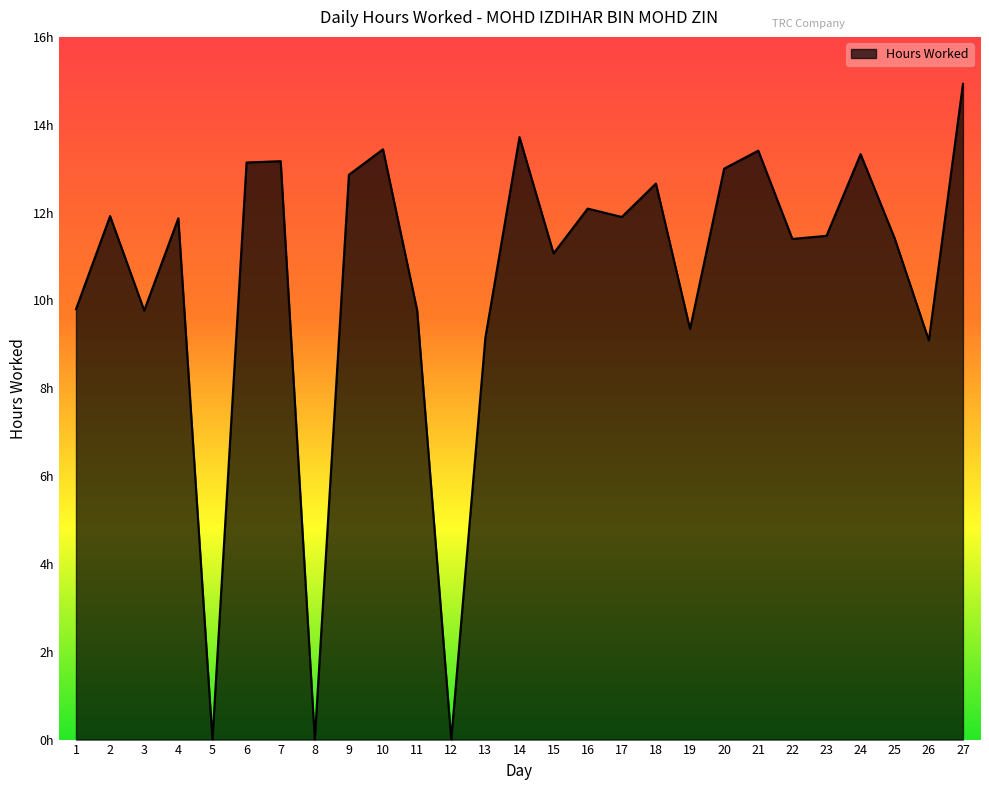

Which has a higher value, 5 or 8?

5